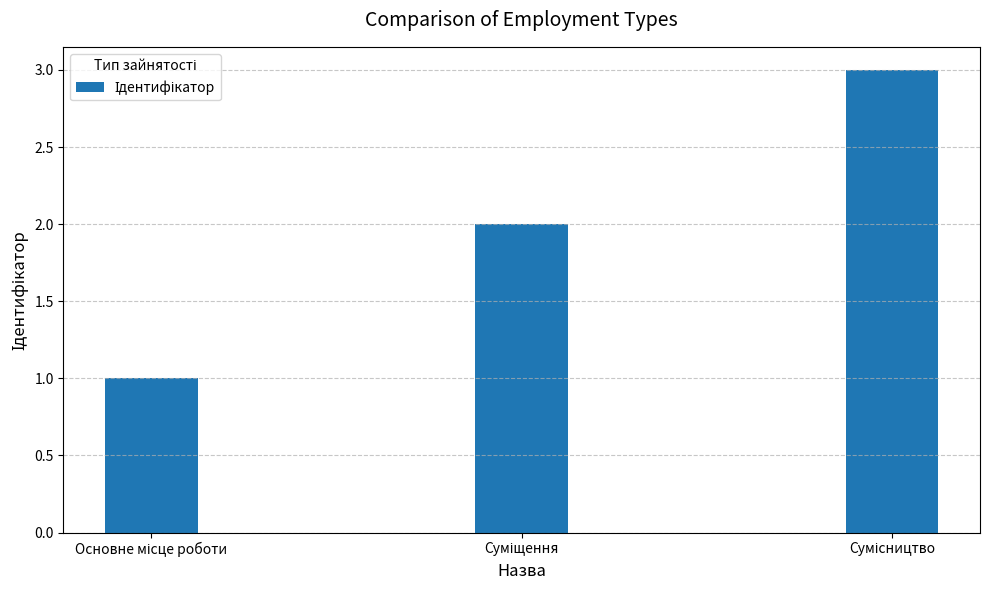

What is the maximum value shown in the chart?

3